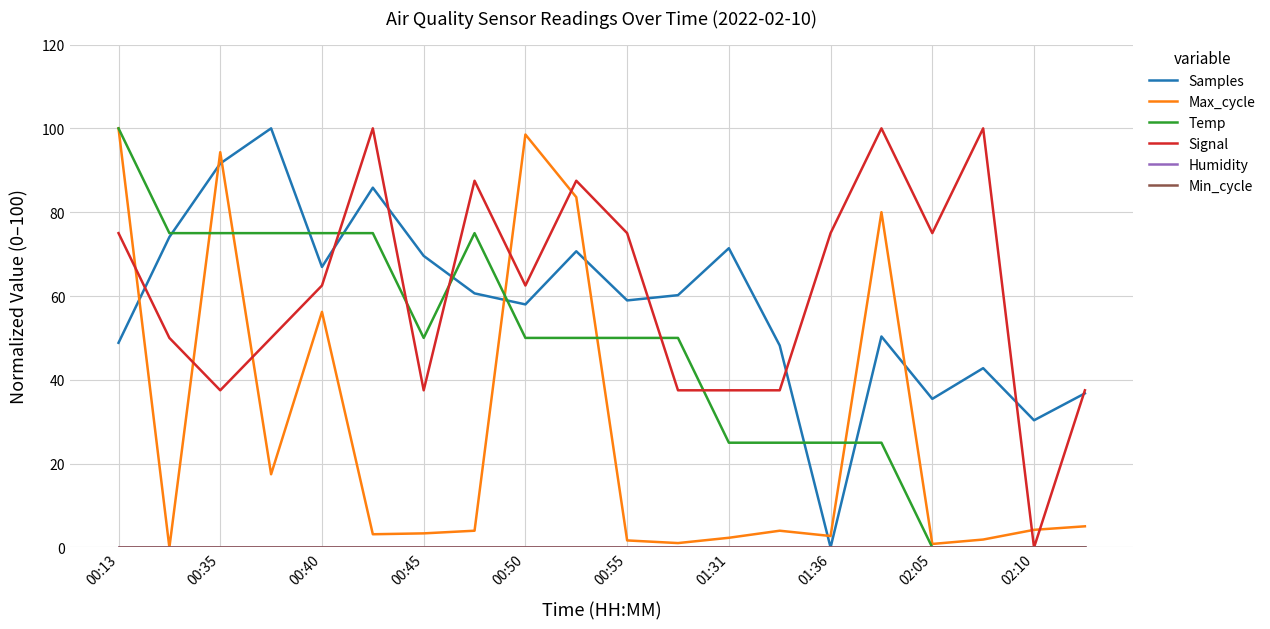

Is this an area chart (filled region under the line)?

No